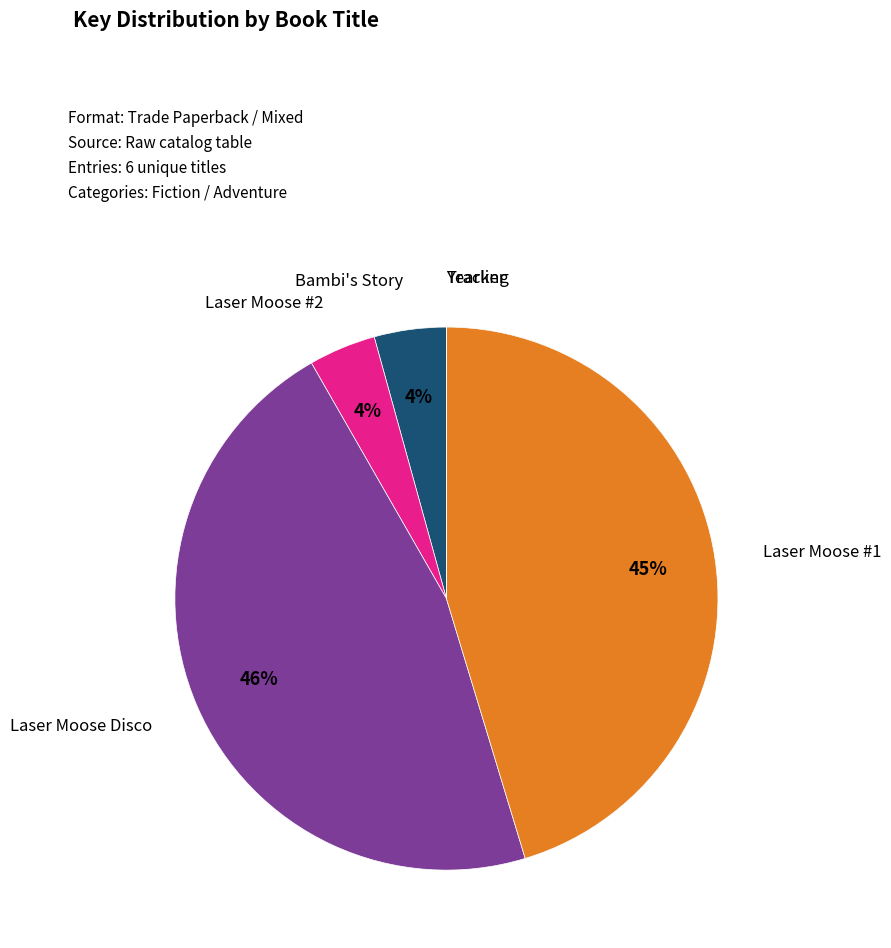

To the nearest percent, what is the average slice percentage?

17%